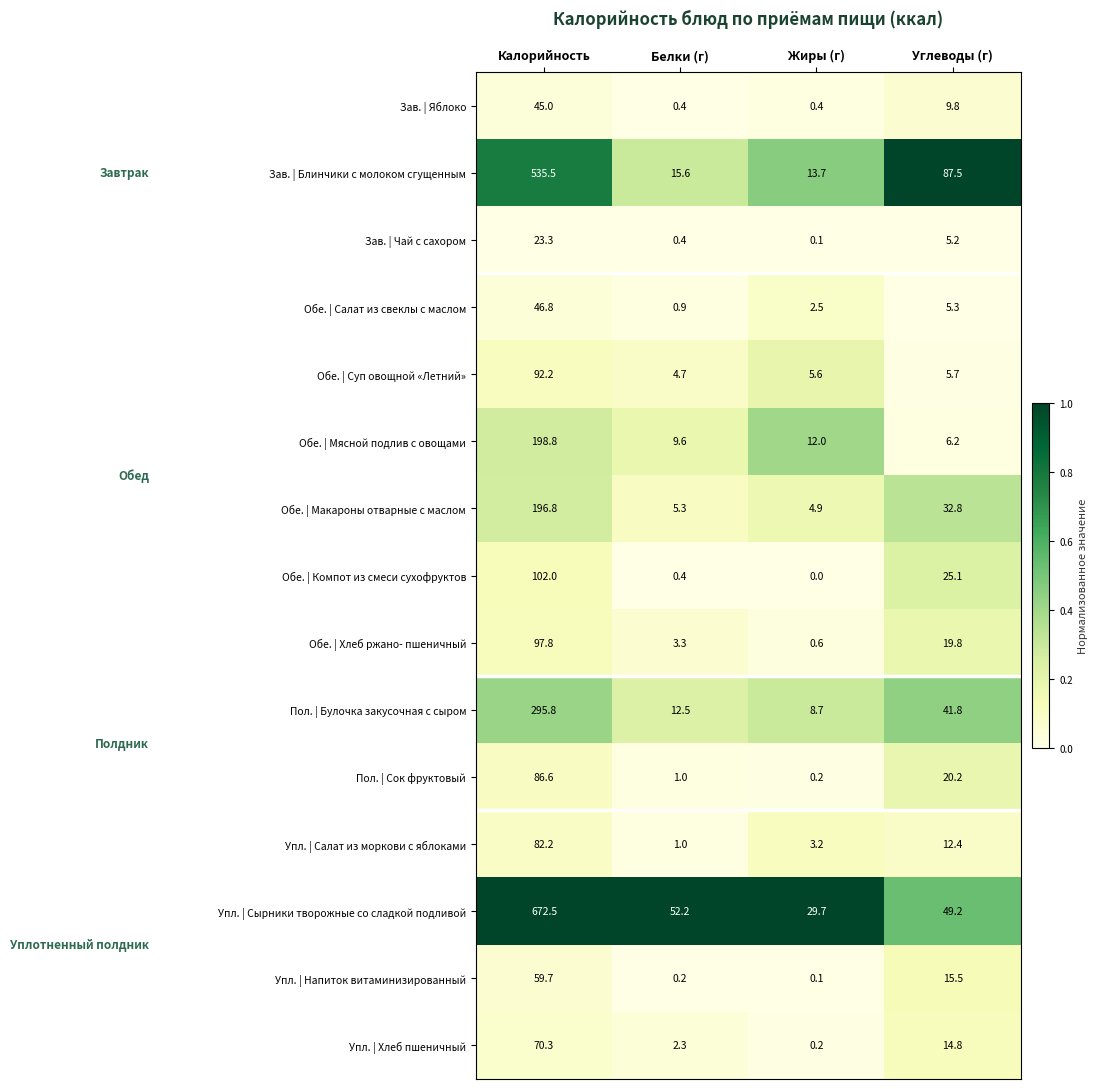

The Упл. | Хлеб пшеничный series shows 2.3 at Белки (г). True or false?

True